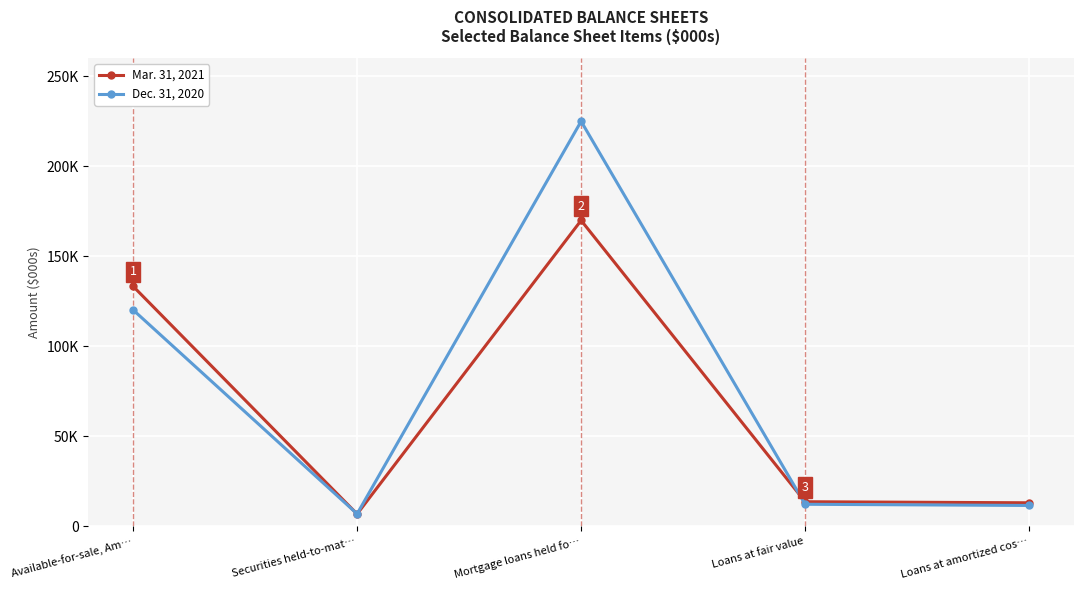

What is the difference between the second highest and minimum values in the Dec. 31, 2020 series?

113358